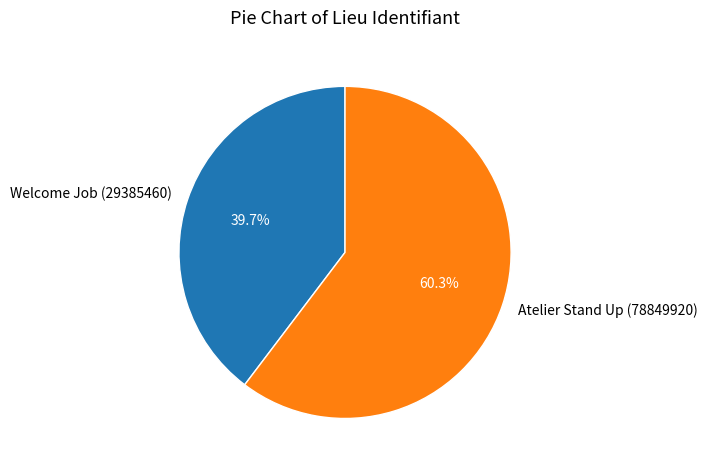

True or false: Welcome Job (29385460) accounts for 54% of the total.

False